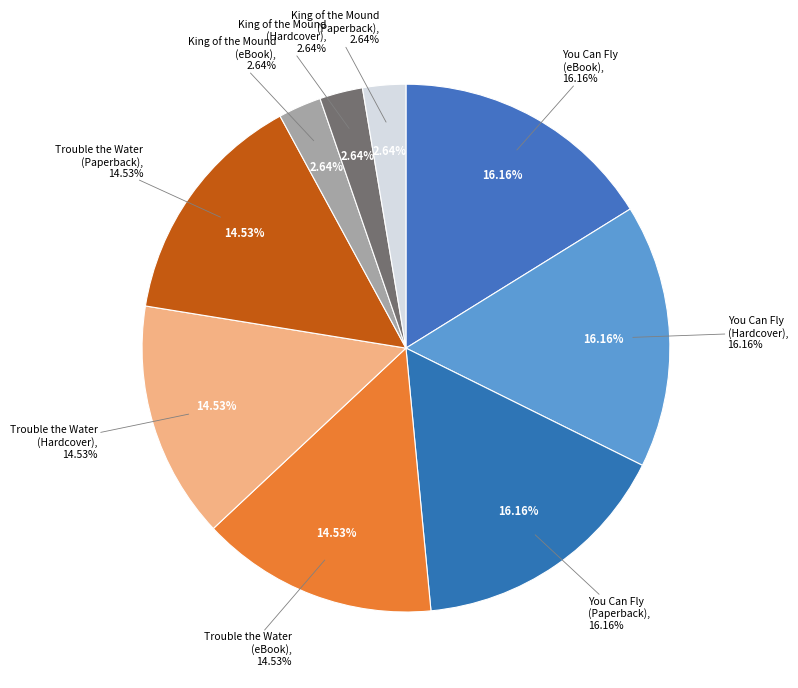

Which category has the smallest portion of the pie?

King of the Mound (eBook)